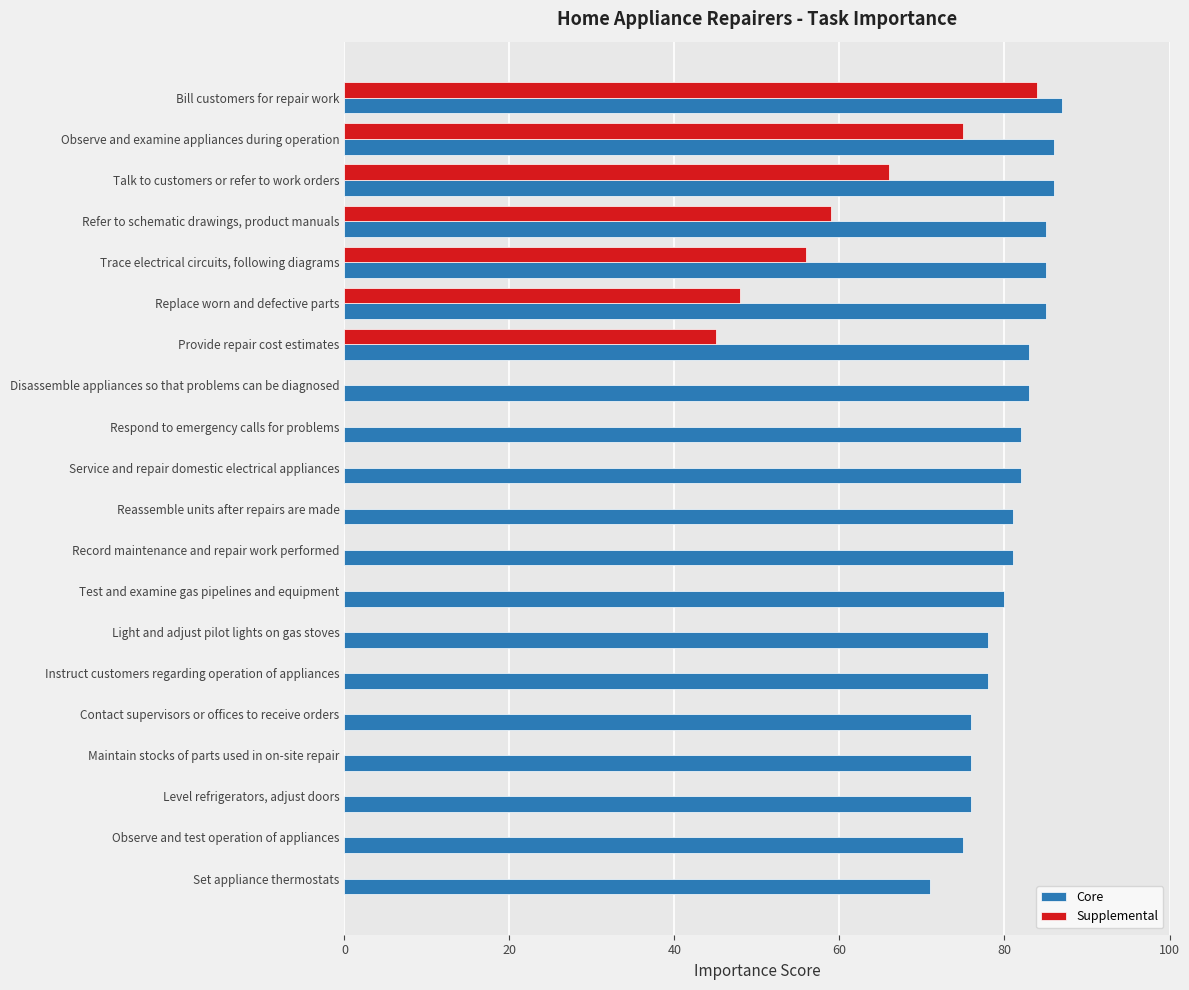

Is it true that Supplemental equals 0 at Disassemble appliances so that problems can be diagnosed?

True